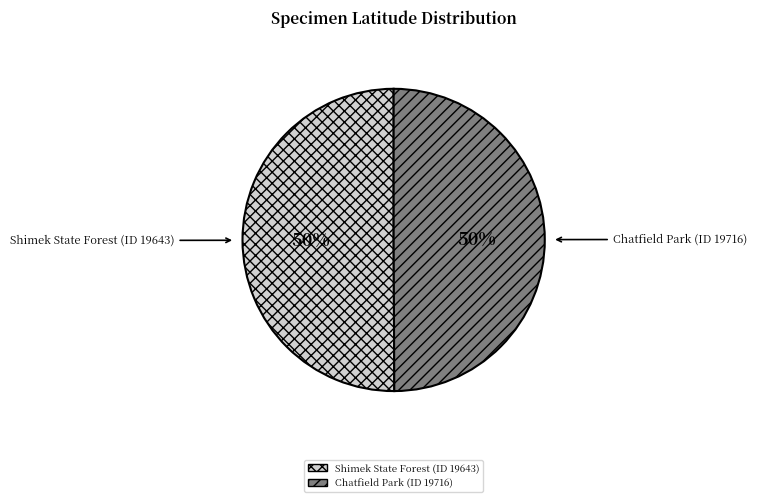

The Chatfield Park (ID 19716) slice represents 40% of the pie. True or false?

False